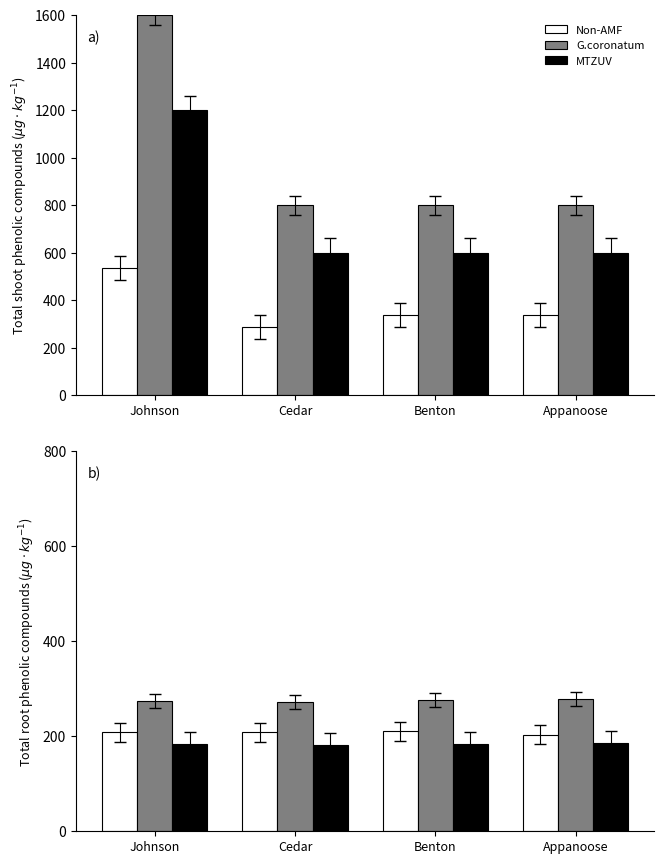

Is the value of G.coronatum at Johnson greater than the value of Non-AMF at Cedar?

Yes